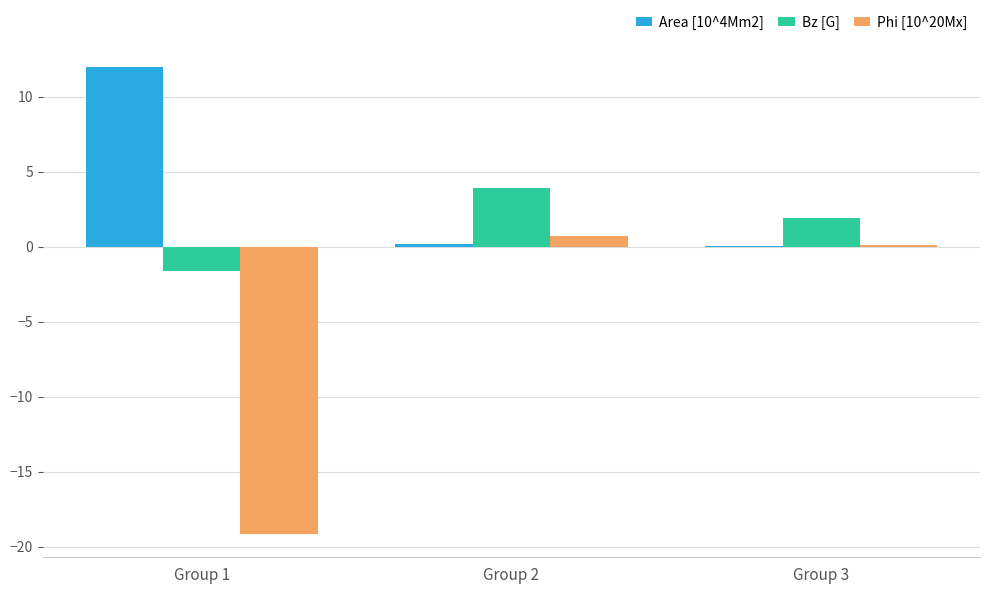

At which category does the chart reach its peak across all series?

Group 1